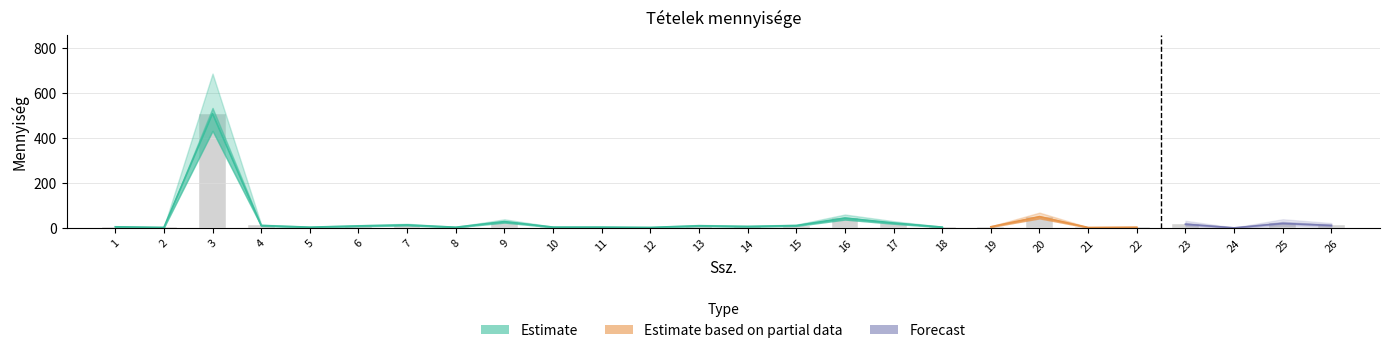

At which category is the sum across all series the highest?

3